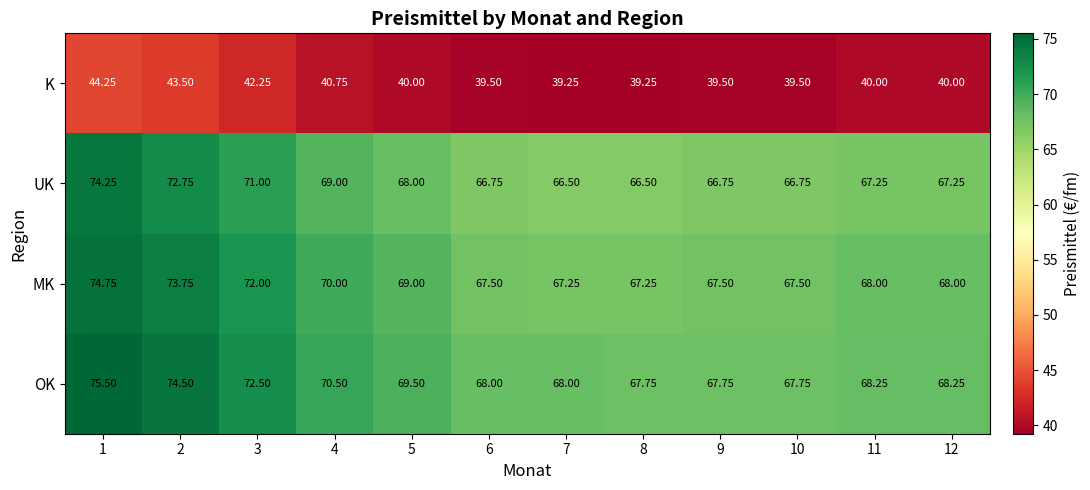

Between 3 and 7, which series saw the biggest shift?

MK